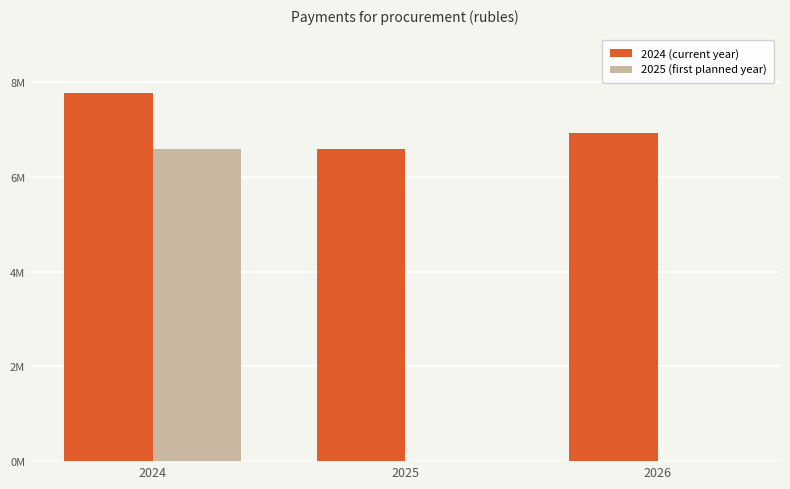

What are all the series names shown in the legend?

2024 (current year), 2025 (first planned year)